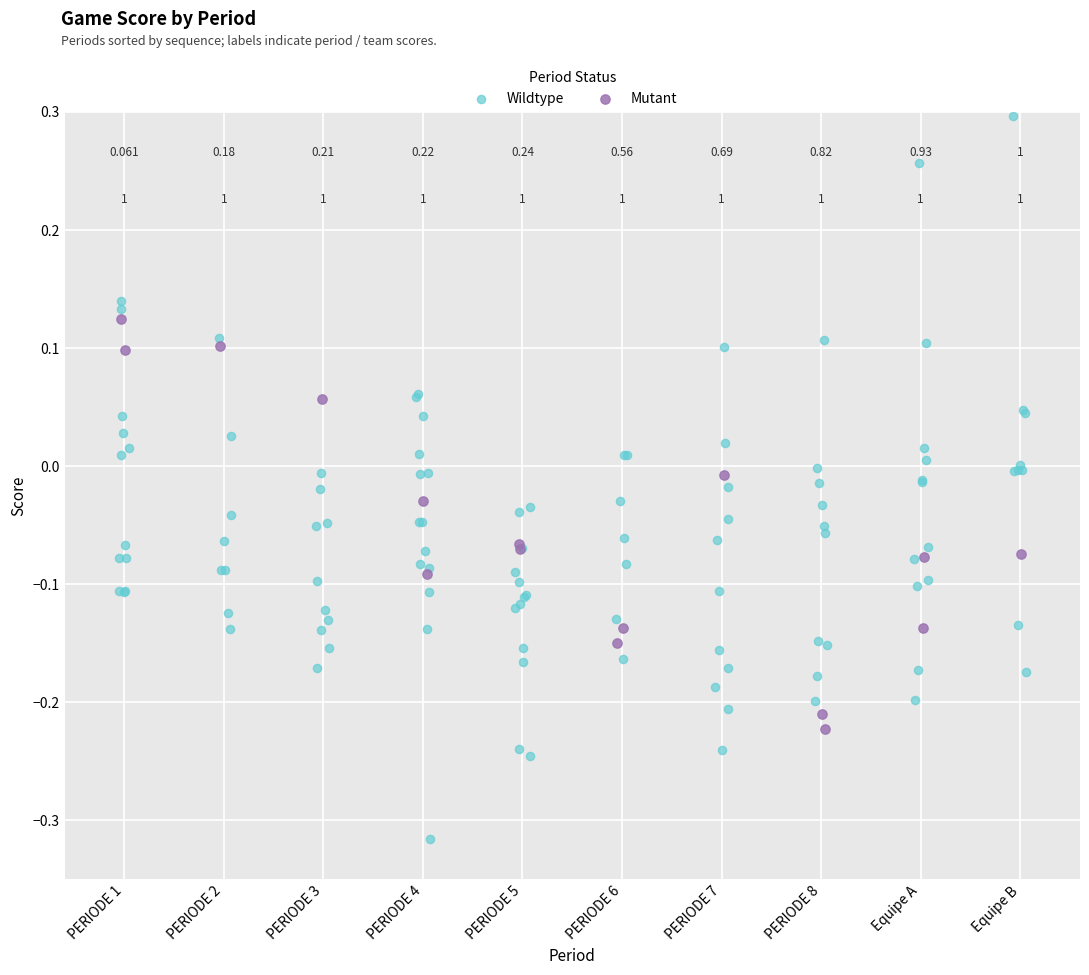

Which series contains the highest Y value?

Wildtype